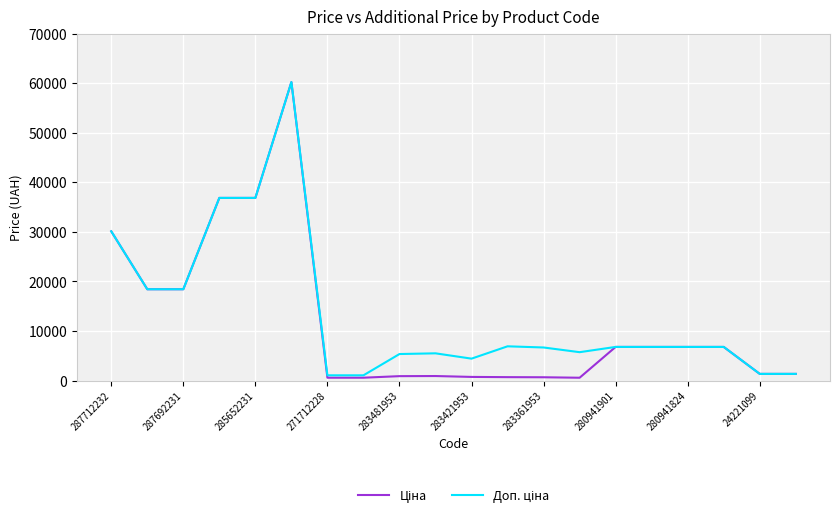

What is the greatest value displayed?

60205.6